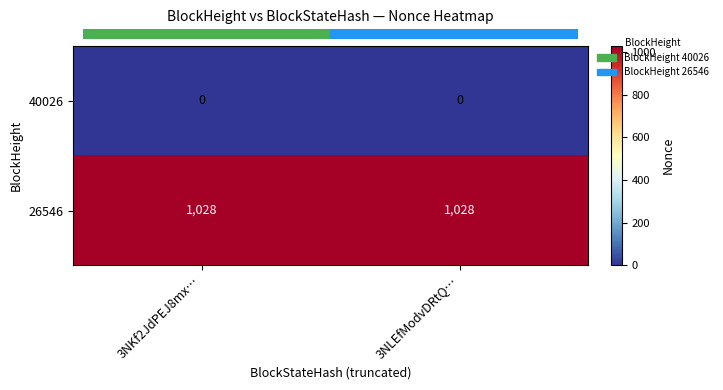

Which series has the largest total across all categories?

26546